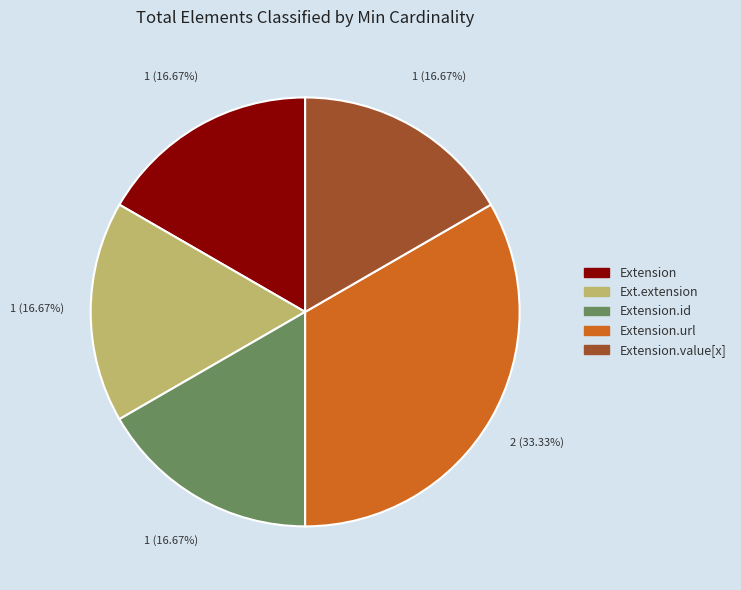

Is there a majority slice in this chart?

No